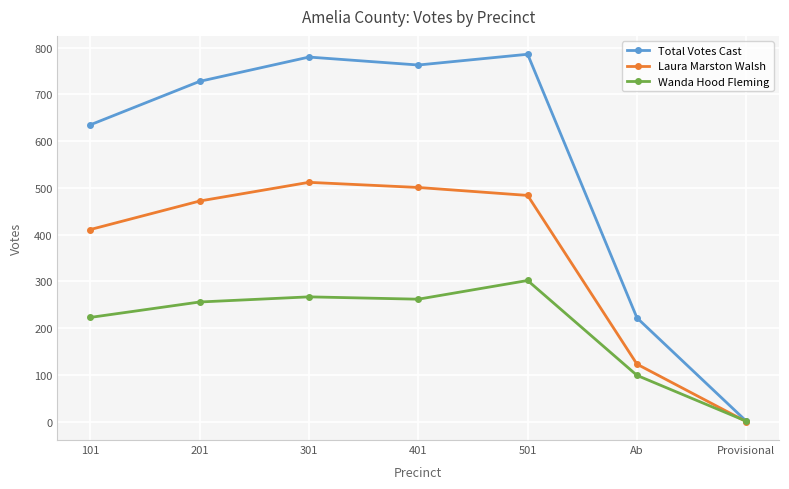

Count the number of categories in the chart.

7